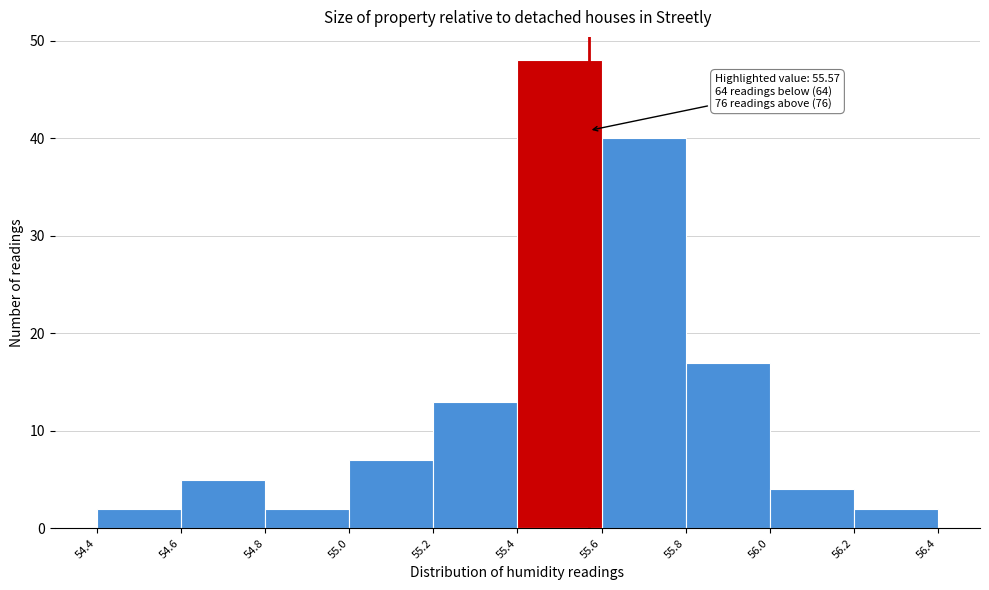

Over which range of the x-axis is the bar tallest?

55.4 to 55.6